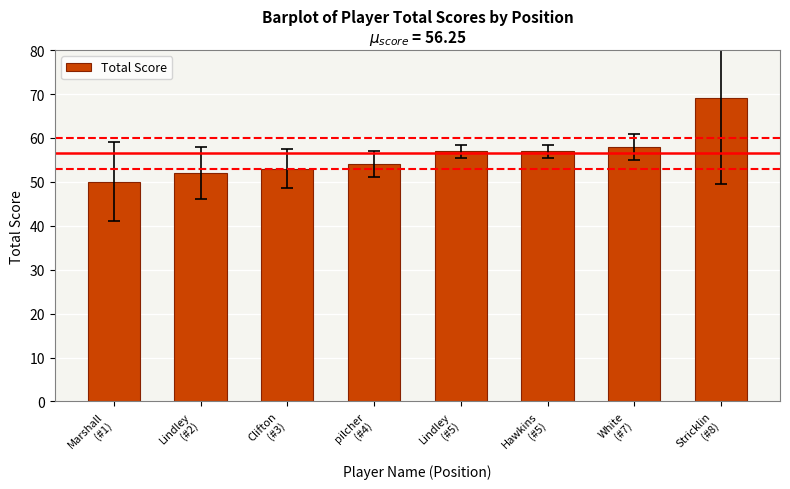

What is the greatest value displayed?

69